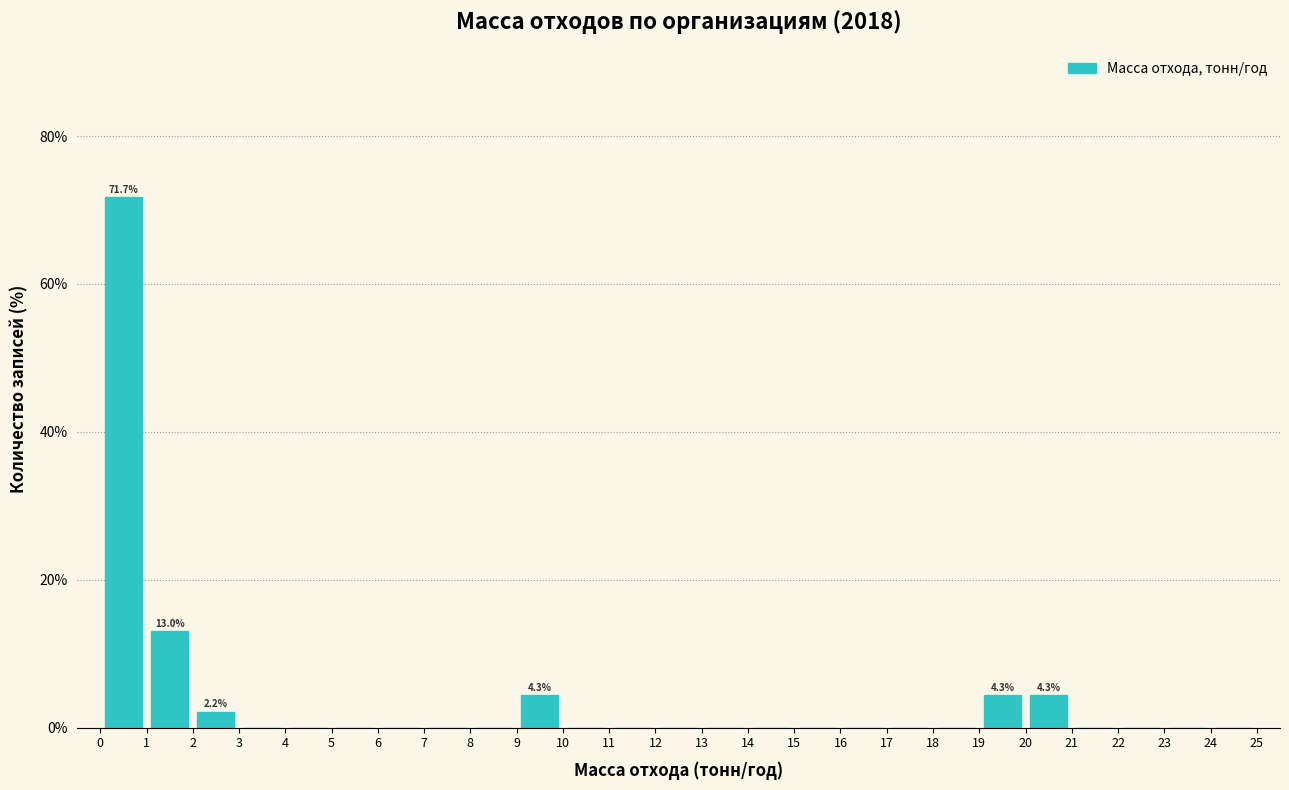

Over which range of the x-axis is the bar tallest?

0 to 1